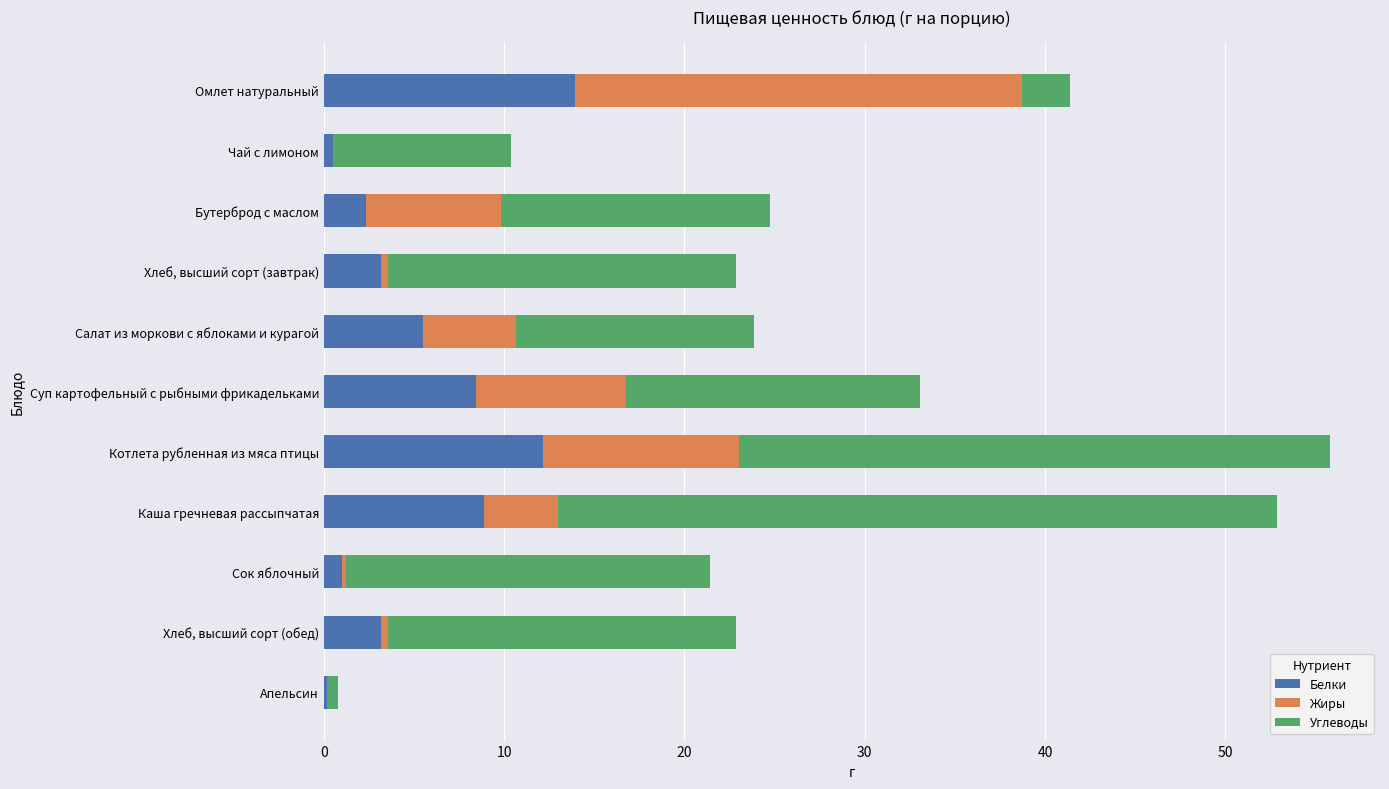

What is the highest value of the Белки series?

13.9